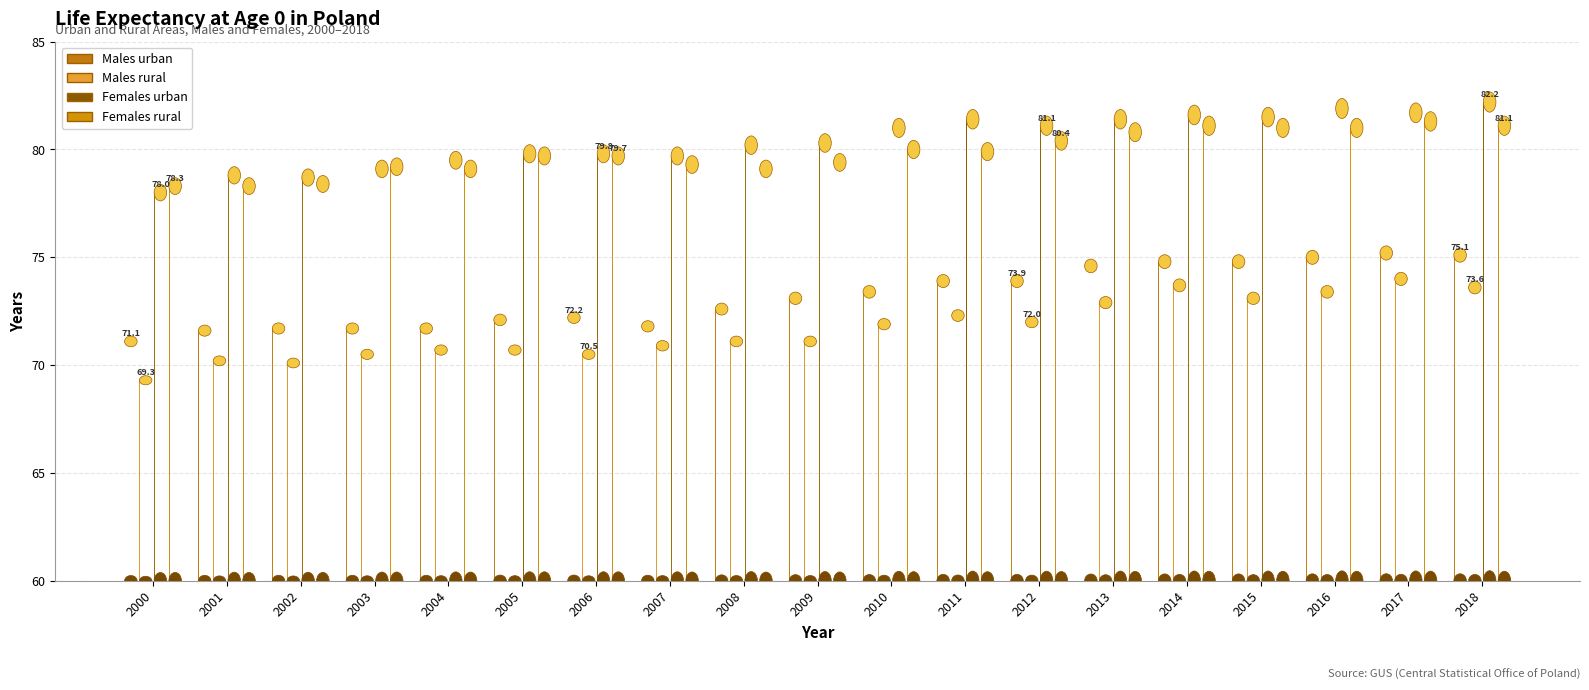

Reading right to left, extract all data points from this chart.

Males urban: 2018=75.1	2017=75.2	2016=75.0	2015=74.8	2014=74.8	2013=74.6	2012=73.9	2011=73.9	2010=73.4	2009=73.1	2008=72.6	2007=71.8	2006=72.2	2005=72.1	2004=71.7	2003=71.7	2002=71.7	2001=71.6	2000=71.1
Males rural: 2018=73.6	2017=74.0	2016=73.4	2015=73.1	2014=73.7	2013=72.9	2012=72.0	2011=72.3	2010=71.9	2009=71.1	2008=71.1	2007=70.9	2006=70.5	2005=70.7	2004=70.7	2003=70.5	2002=70.1	2001=70.2	2000=69.3
Females urban: 2018=82.2	2017=81.7	2016=81.9	2015=81.5	2014=81.6	2013=81.4	2012=81.1	2011=81.4	2010=81.0	2009=80.3	2008=80.2	2007=79.7	2006=79.8	2005=79.8	2004=79.5	2003=79.1	2002=78.7	2001=78.8	2000=78.0
Females rural: 2018=81.1	2017=81.3	2016=81.0	2015=81.0	2014=81.1	2013=80.8	2012=80.4	2011=79.9	2010=80.0	2009=79.4	2008=79.1	2007=79.3	2006=79.7	2005=79.7	2004=79.1	2003=79.2	2002=78.4	2001=78.3	2000=78.3